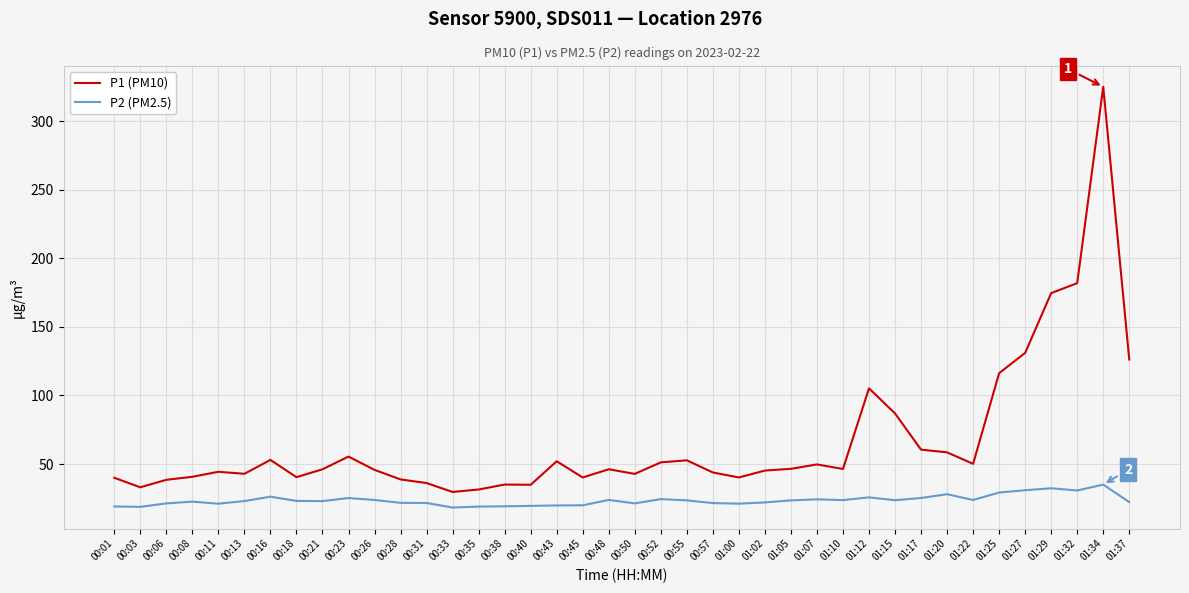

List the series in order of their overall mean, lowest first.

P2 (PM2.5), P1 (PM10)